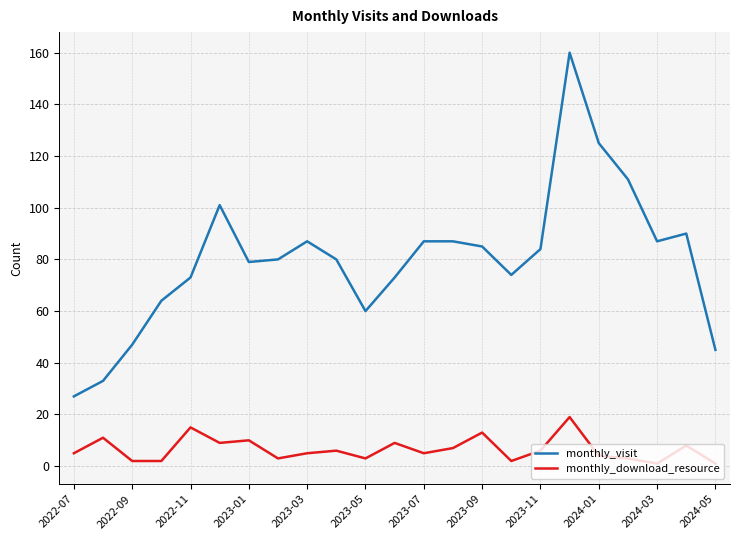

Which series has the largest range (max minus min)?

monthly_visit